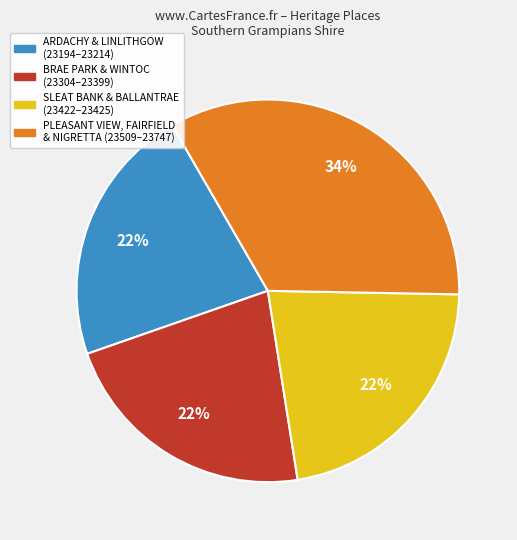

Do BRAE PARK & WINTOC (23304–23399) and PLEASANT VIEW, FAIRFIELD & NIGRETTA (23509–23747) together represent more than half of the pie?

Yes